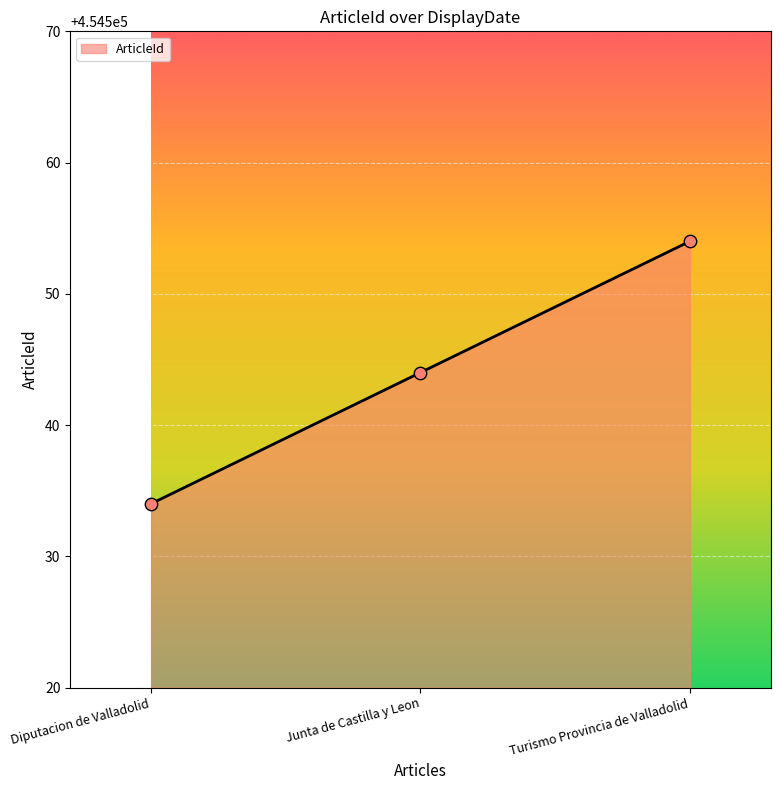

Approximately how many times larger is the value at Diputacion de Valladolid compared to Turismo Provincia de Valladolid?

1.0